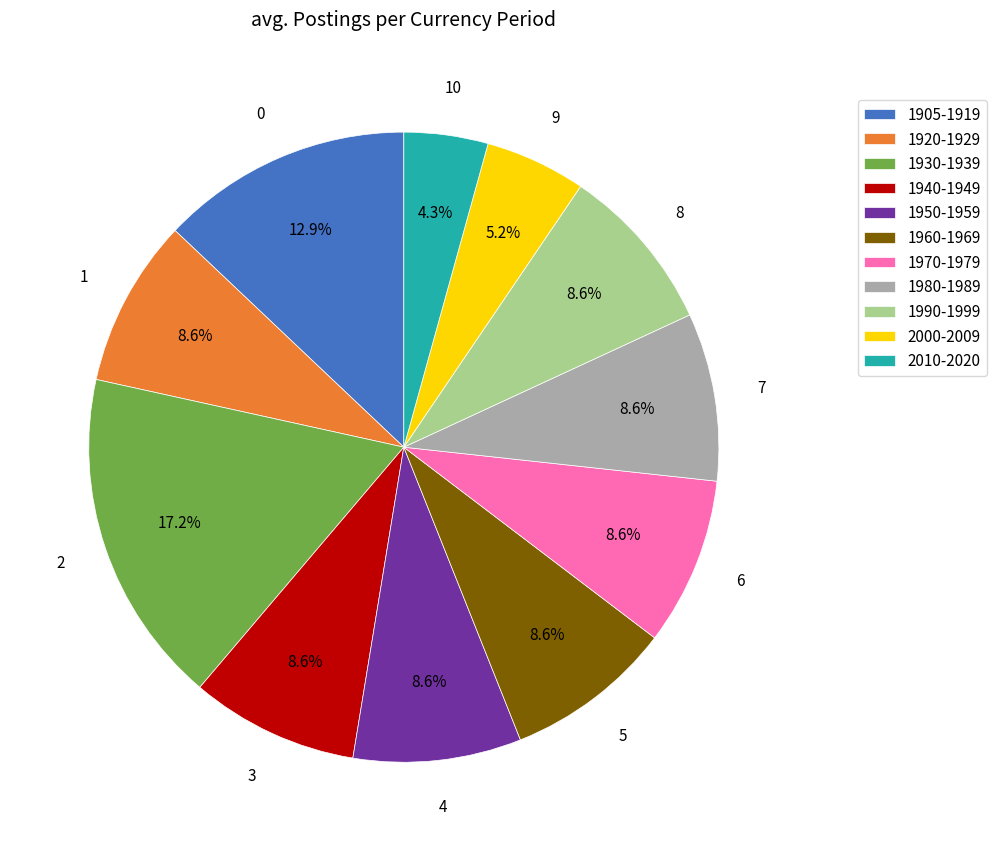

What is the smallest slice in the pie chart?

2010-2020